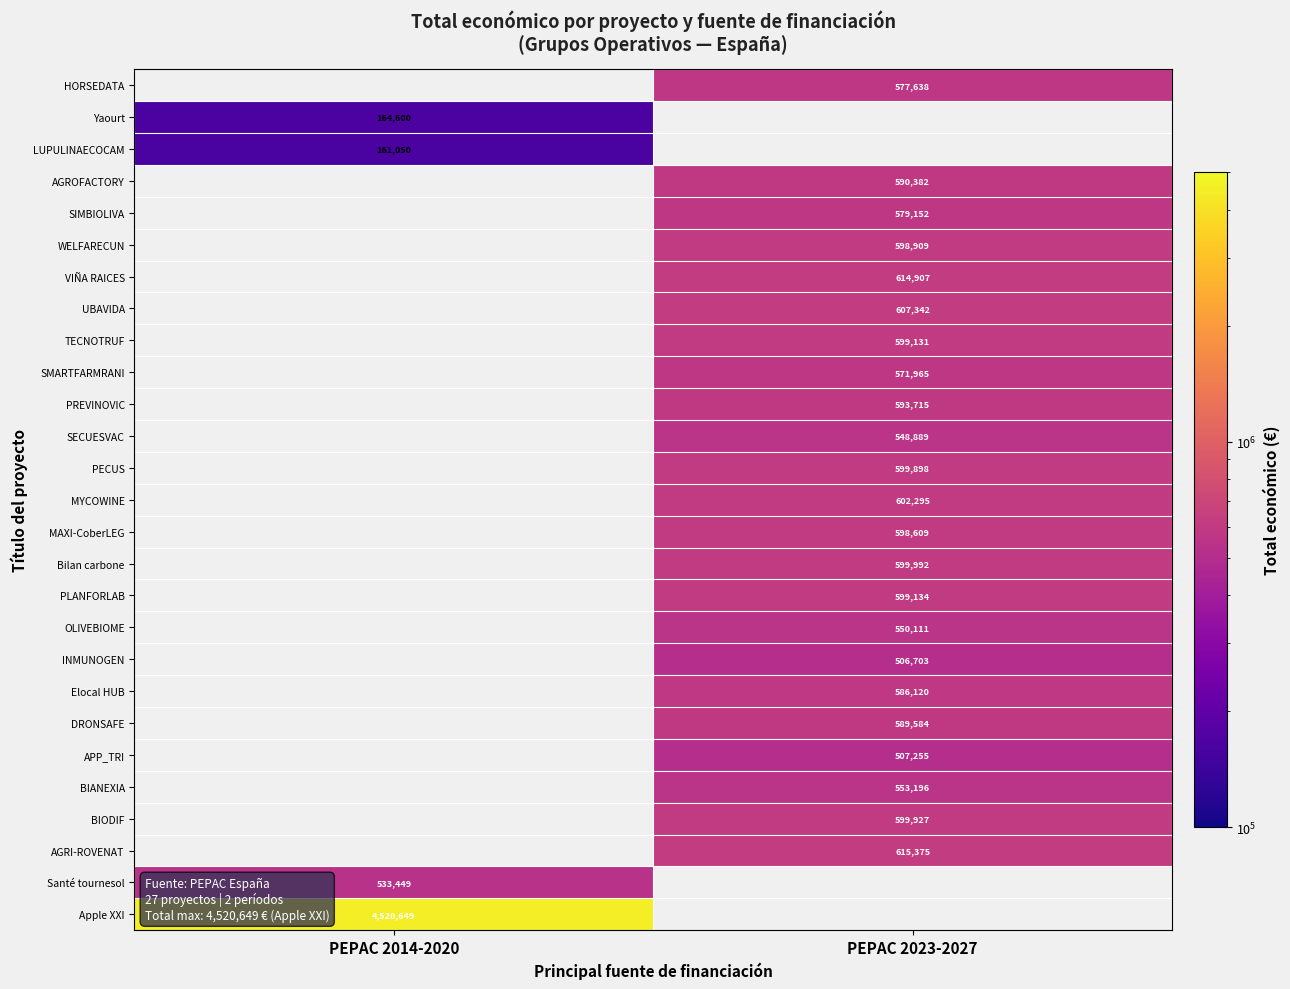

Is it true that WELFARECUN equals 598909 at PEPAC 2023-2027?

True